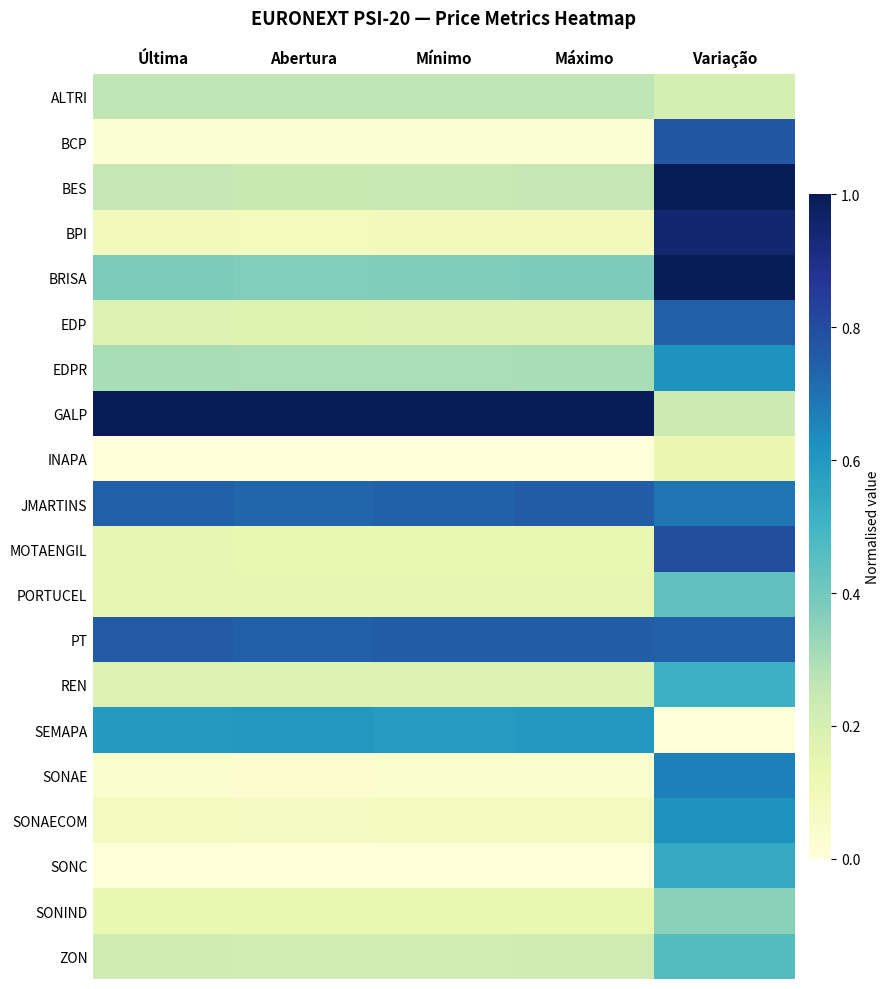

Rank the series at Variação from highest to lowest value.

BES, BRISA, BPI, MOTAENGIL, BCP, EDP, PT, JMARTINS, SONAE, EDPR, SONAECOM, SONC, REN, ZON, PORTUCEL, SONIND, GALP, ALTRI, INAPA, SEMAPA